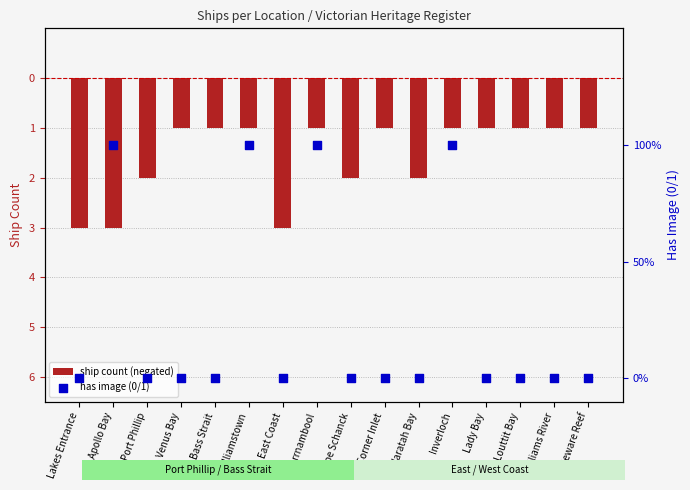

At which category is the sum across all series the highest?

Williamstown